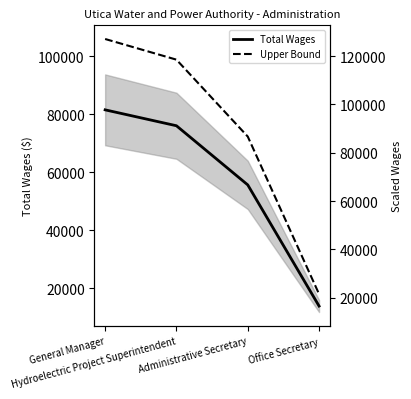

What are all the series names shown in the legend?

Total Wages, Upper Bound